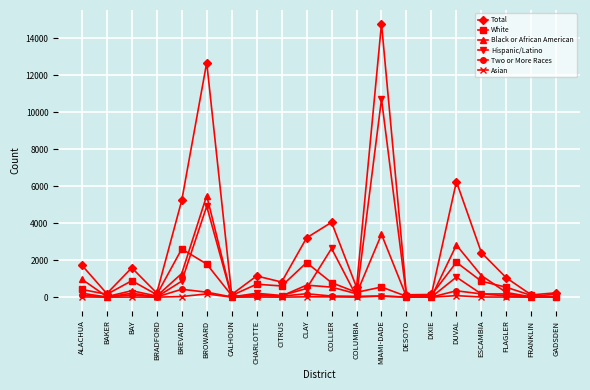

At which label is Total closest to 7448?

DUVAL